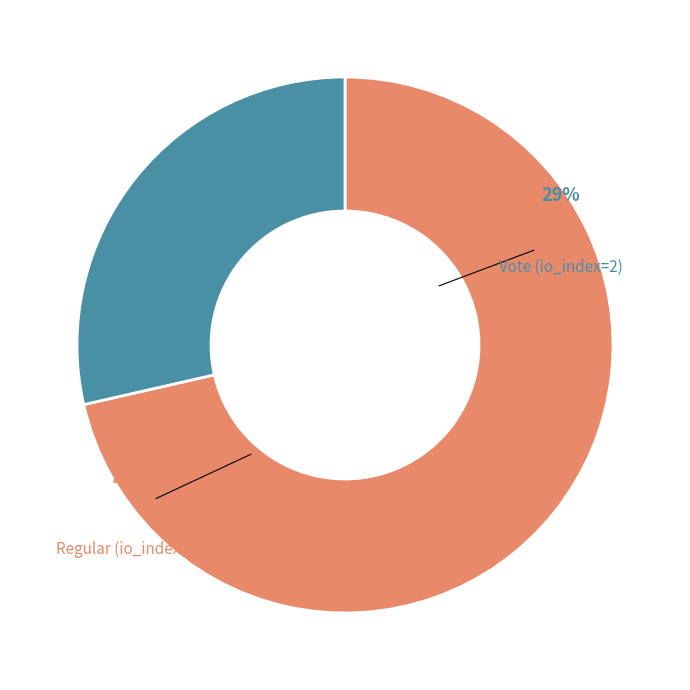

What percentage is NOT represented by Regular (io_index=5)?

28.6%